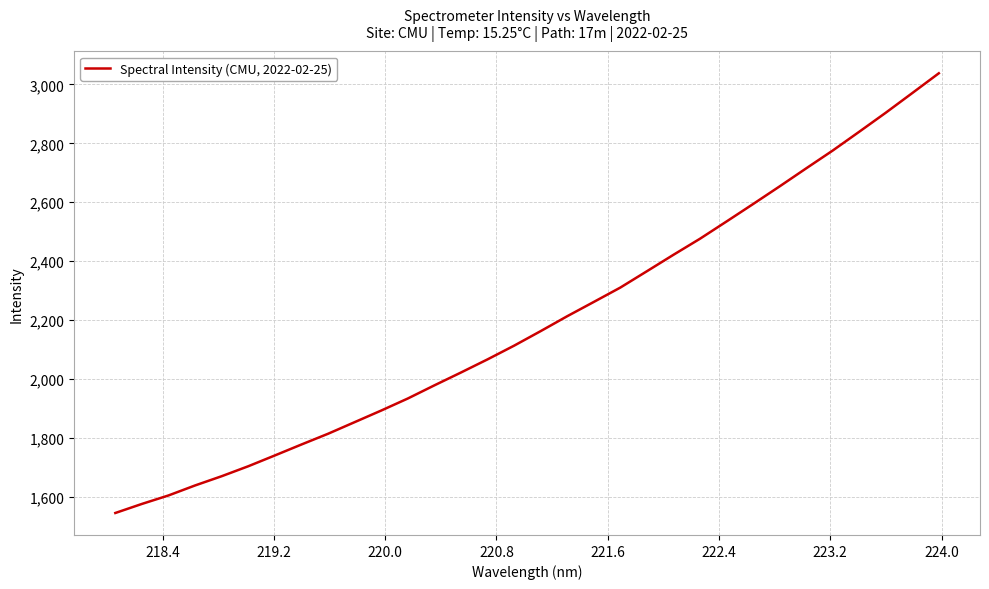

What is the minimum value shown in the chart?

1544.2